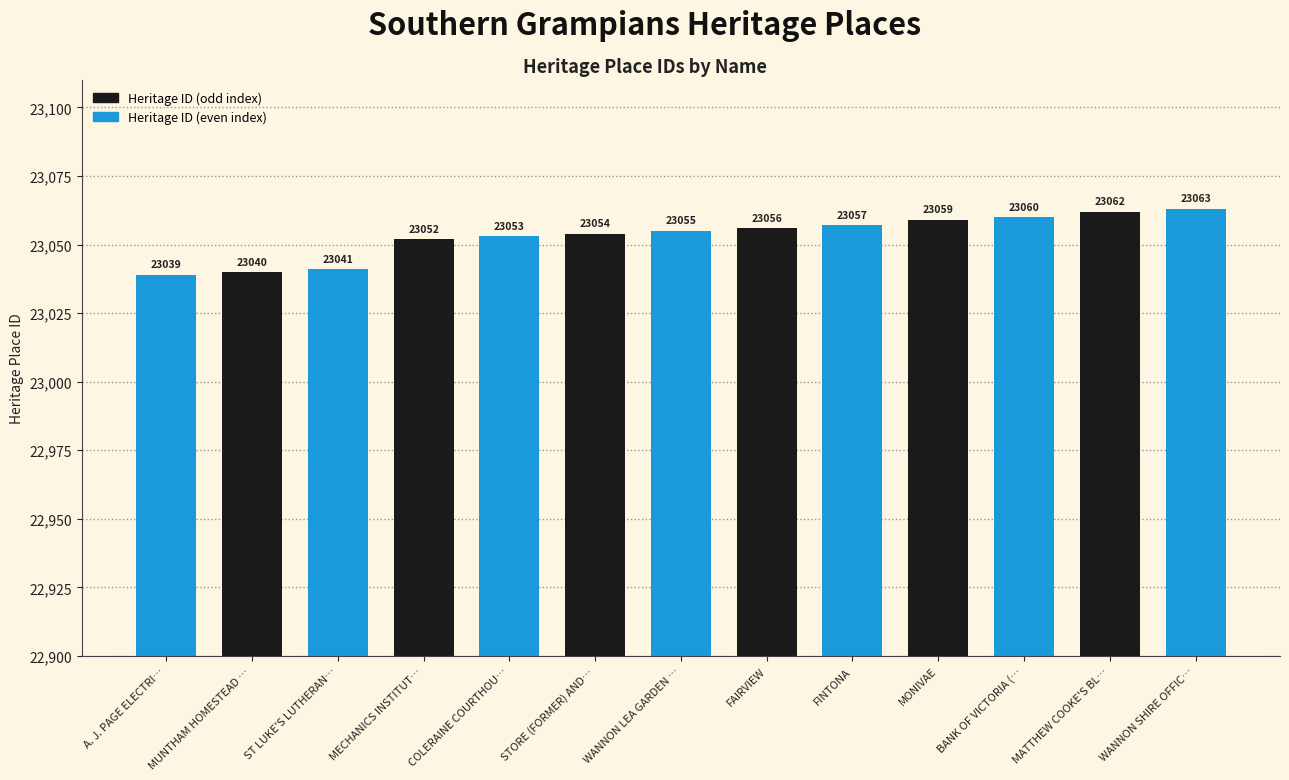

The value at FAIRVIEW is 23056. True or false?

True